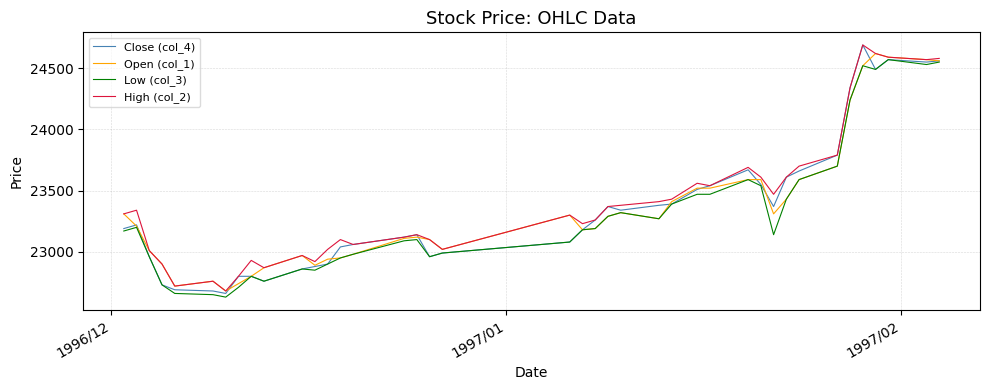

Which series has the largest range (max minus min)?

Close (col_4)